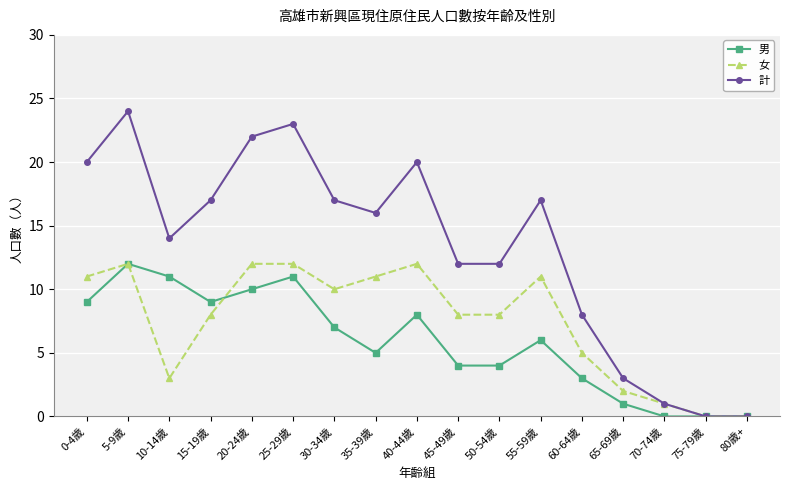

How many series are shown in this chart?

3